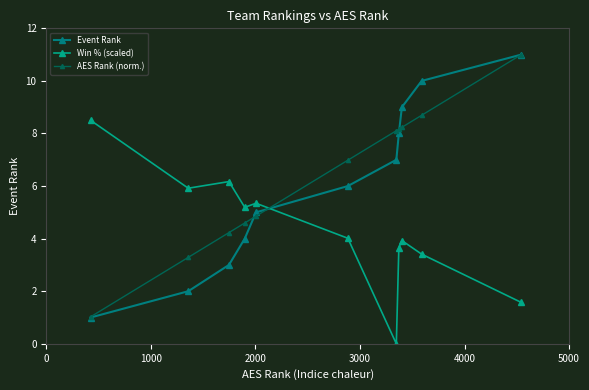

Does the chart display data point markers on the line(s)?

Yes